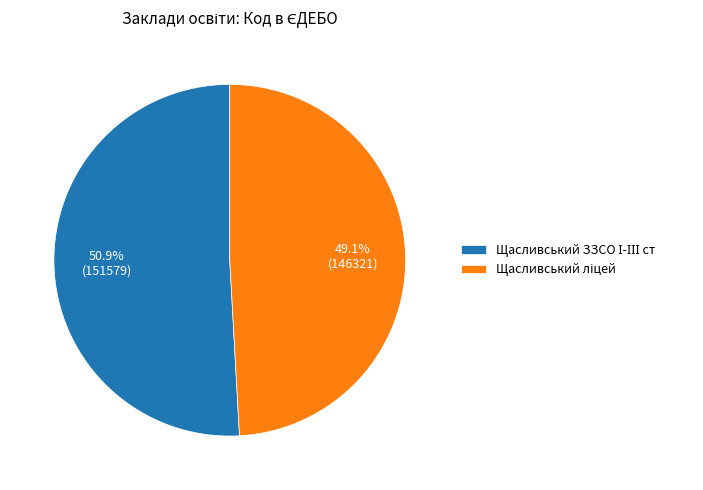

How many segments does this pie chart have?

2